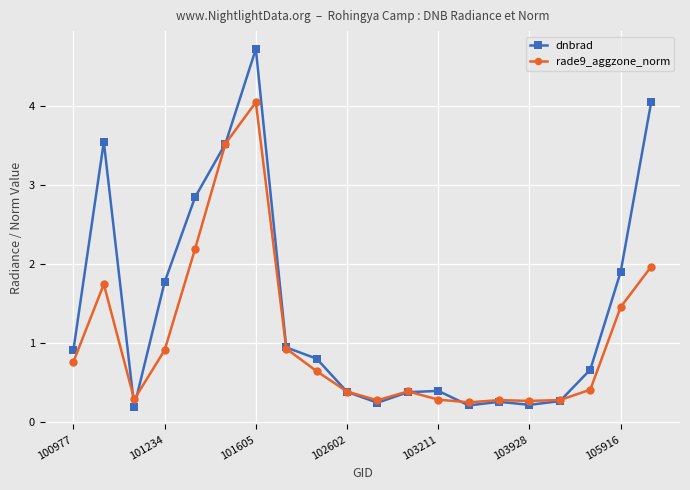

What is the value of the rade9_aggzone_norm point at the 13th from the left?

0.3